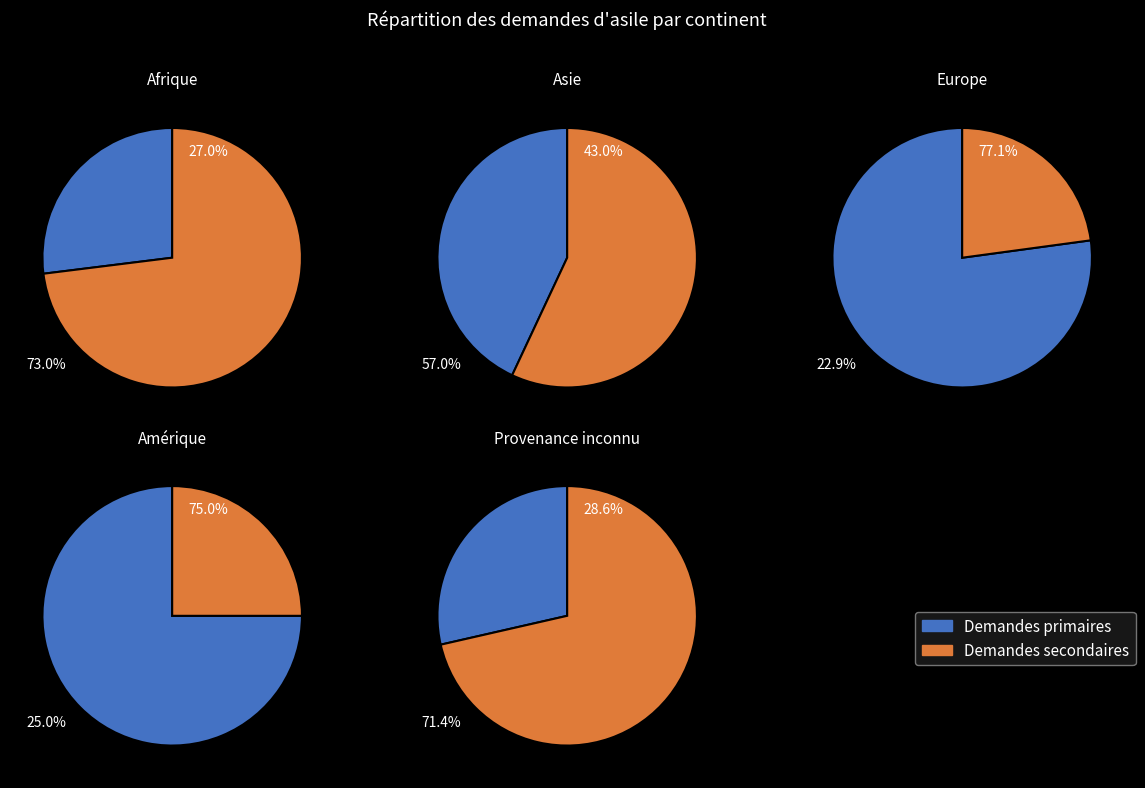

Does any single category account for the majority?

No